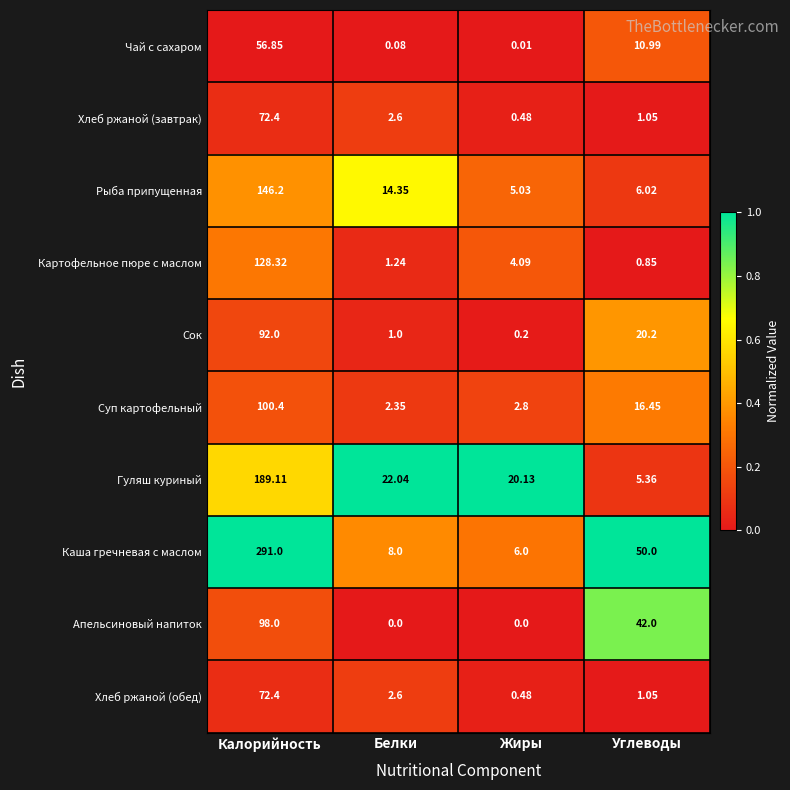

Which series changed the most between Калорийность and Углеводы?

Каша гречневая с маслом